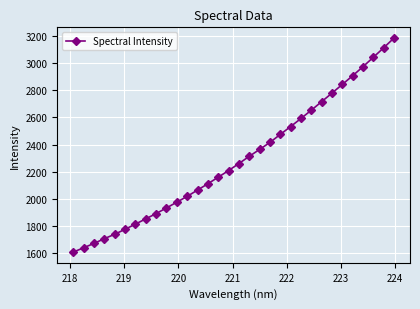

How many data points does each series have?

32